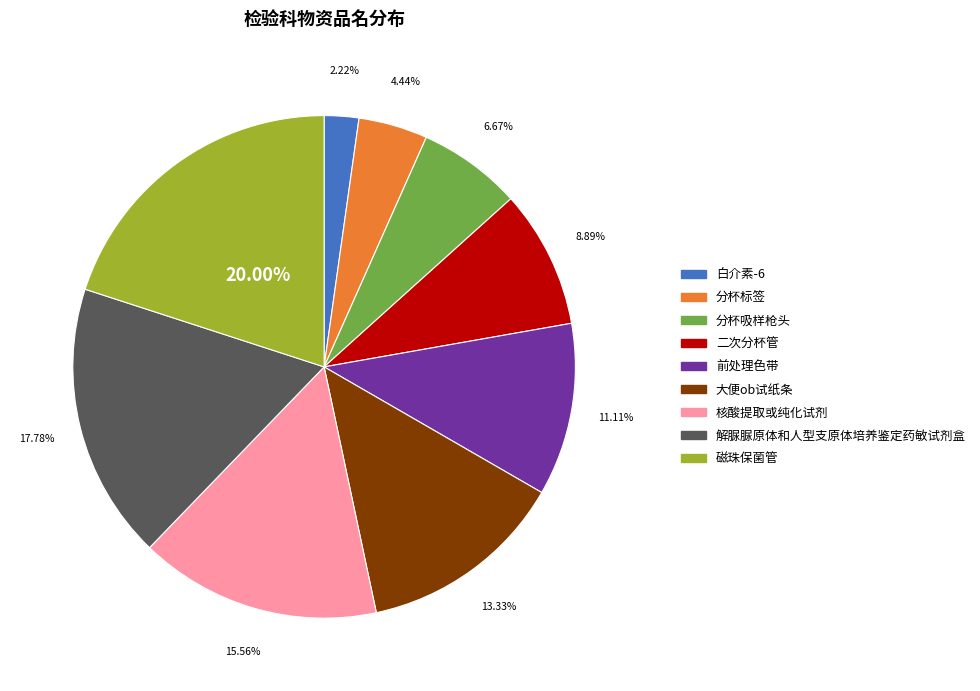

To the nearest percent, what is the difference between the largest and smallest slice percentages?

18%